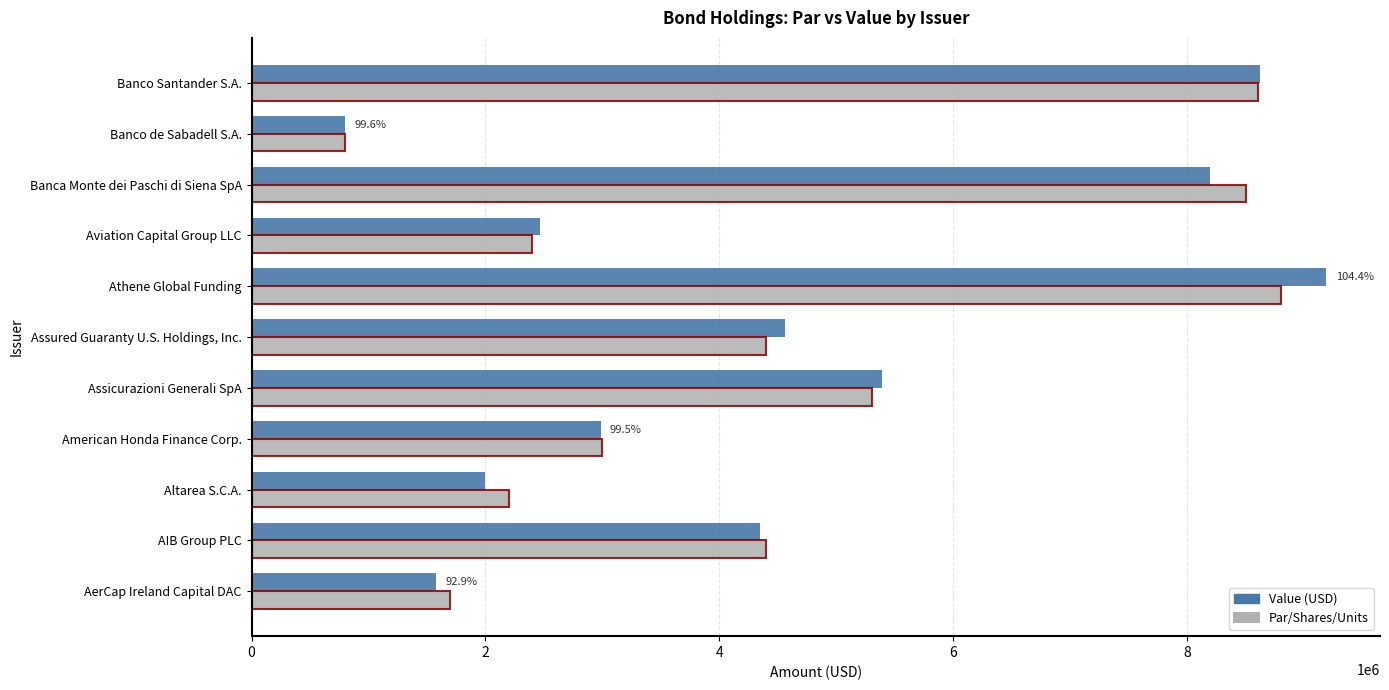

What is the average value of the Value (USD) series?

4555347